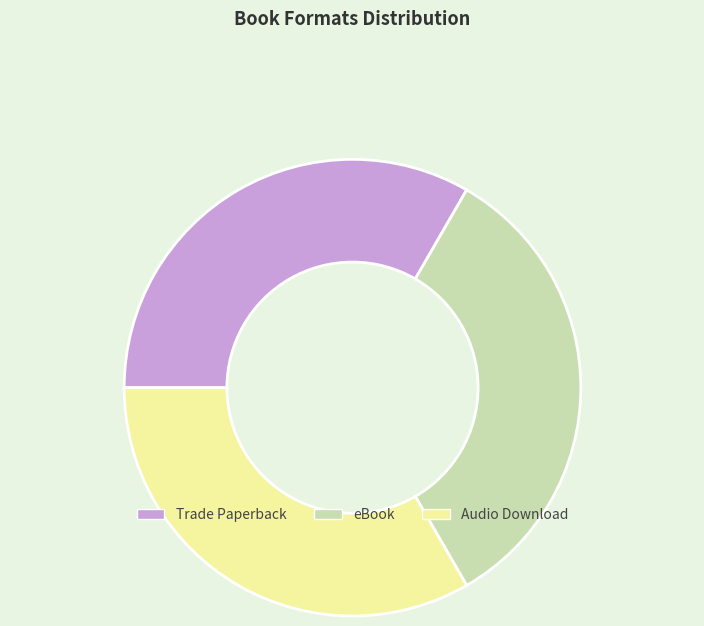

Do eBook and Trade Paperback together represent more than half of the pie?

Yes